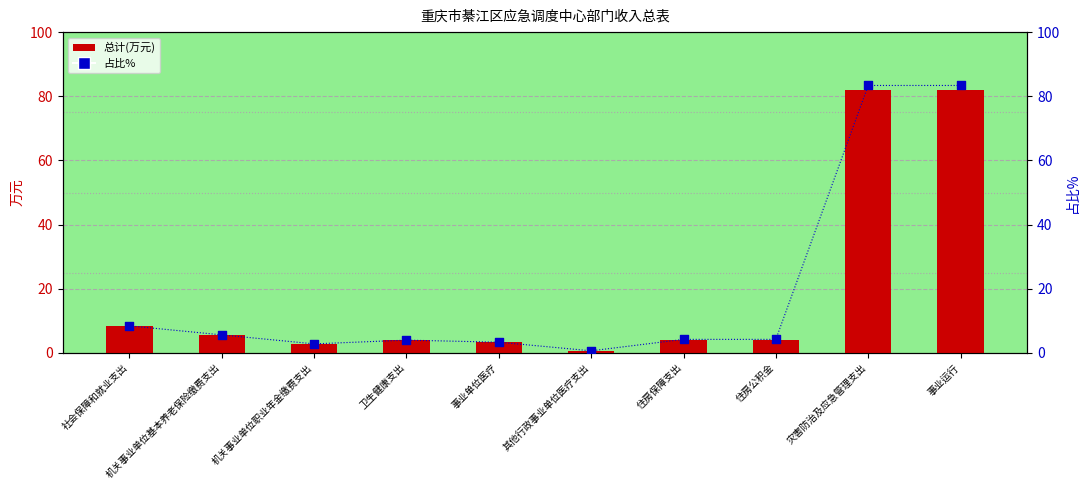

Which series reaches the minimum Y coordinate?

总计(万元)